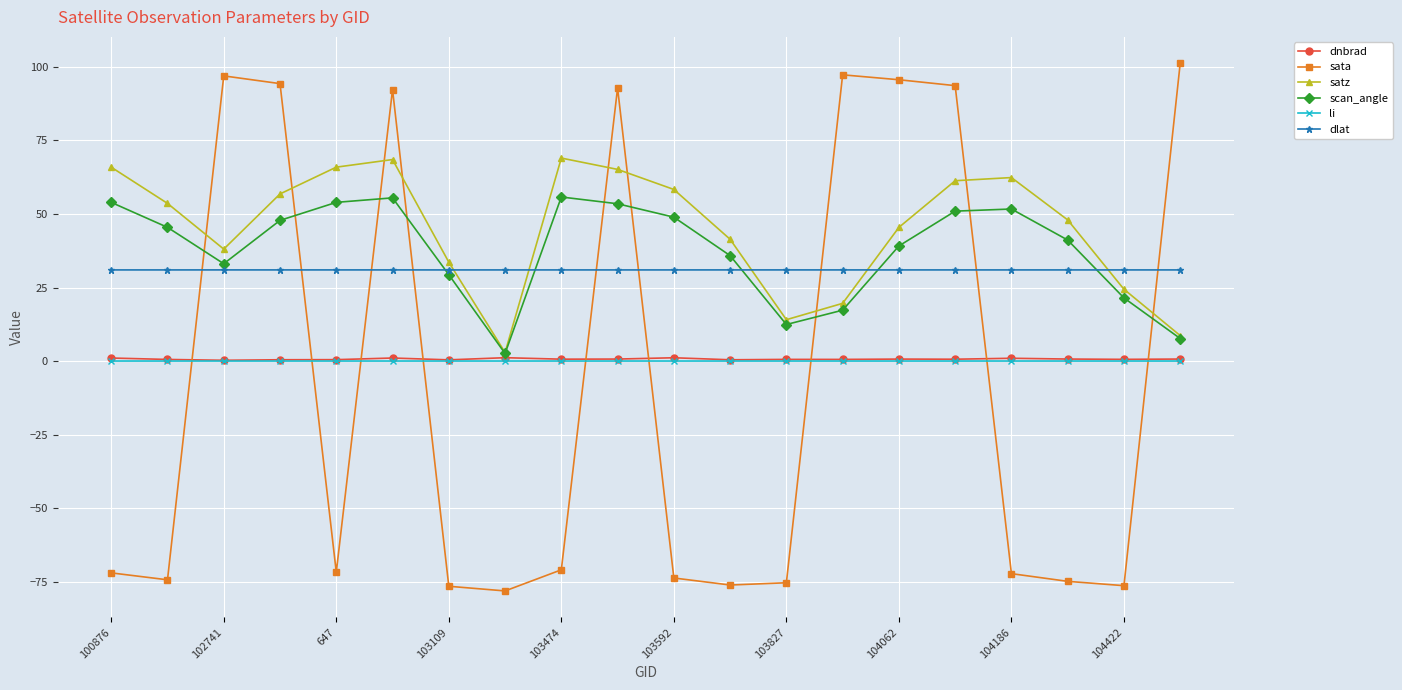

What is the average value of the satz series?

45.2